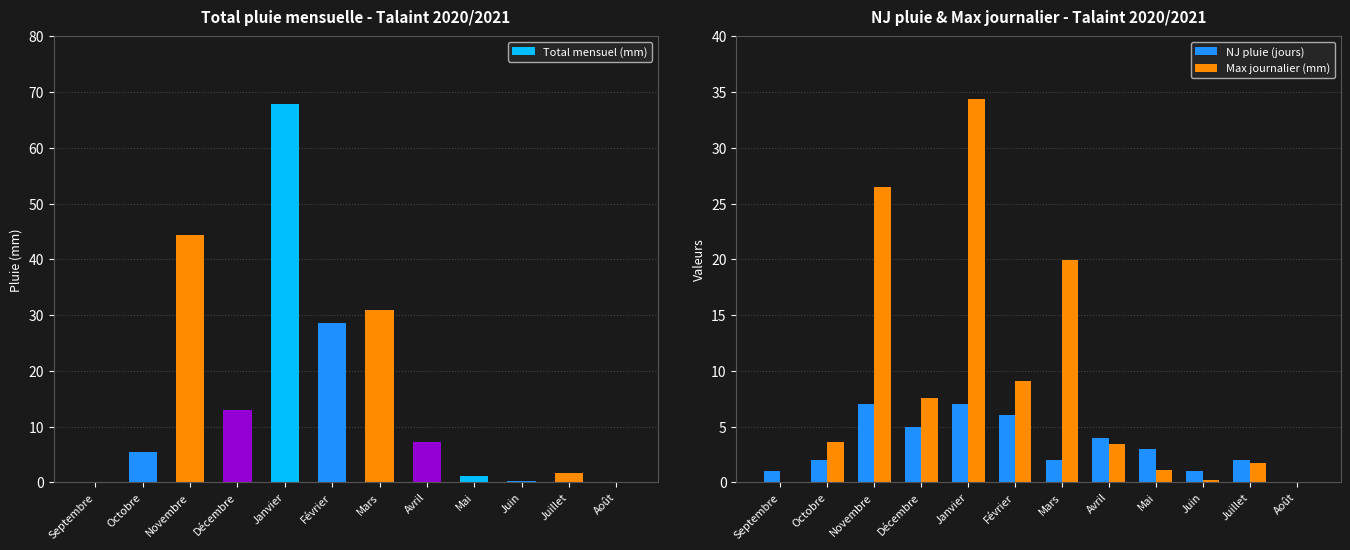

What value does the Total mensuel (mm) series have at Avril?

7.3